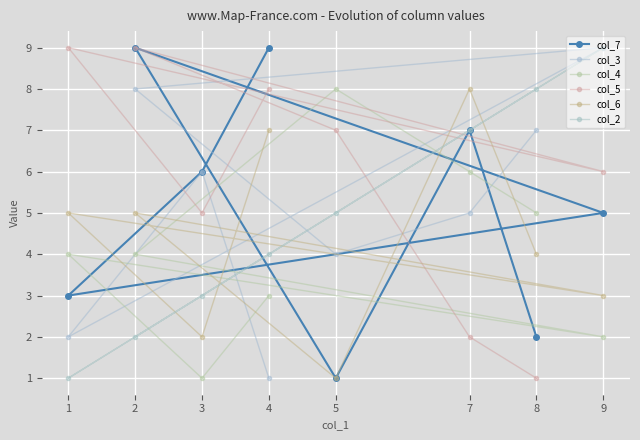

Which series has the largest range (max minus min)?

col_7